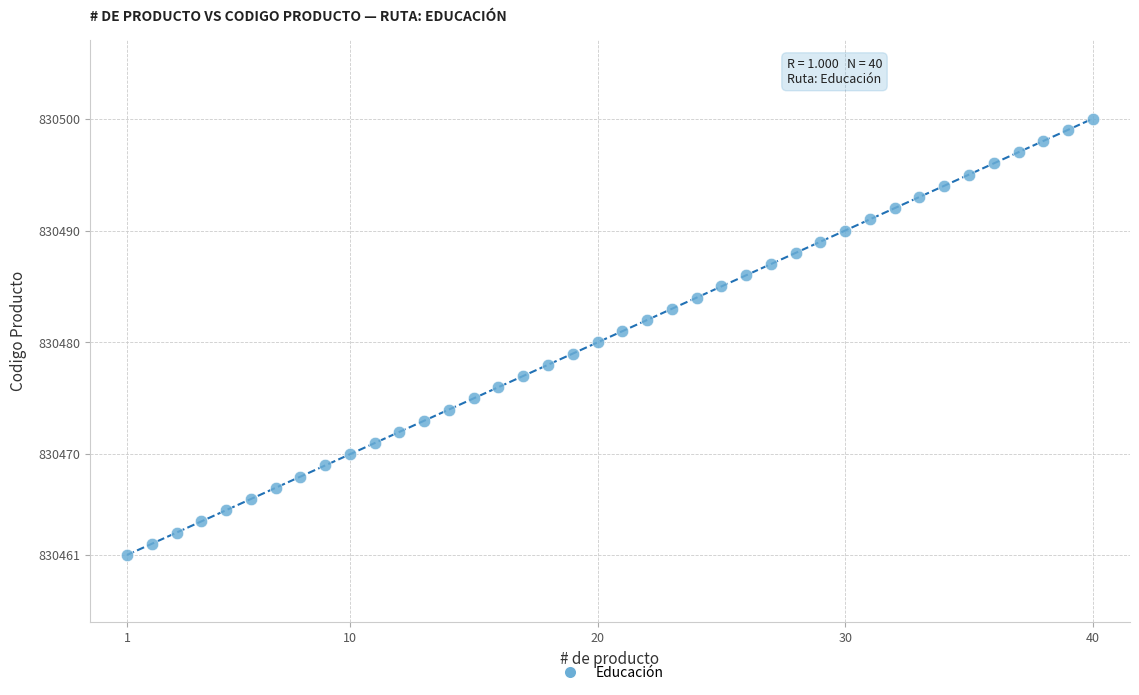

What is the range of Y values (max minus min)?

39